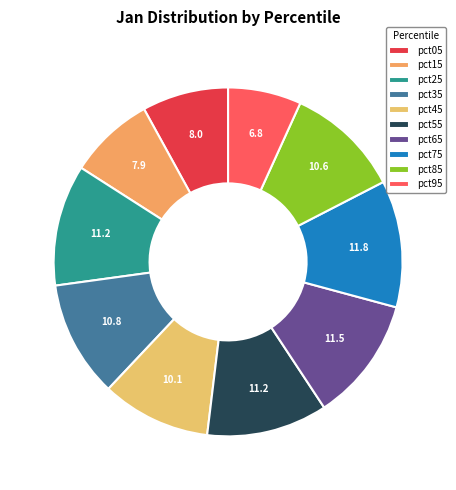

To the nearest percent, what is the combined percentage of pct35 and pct55?

22%